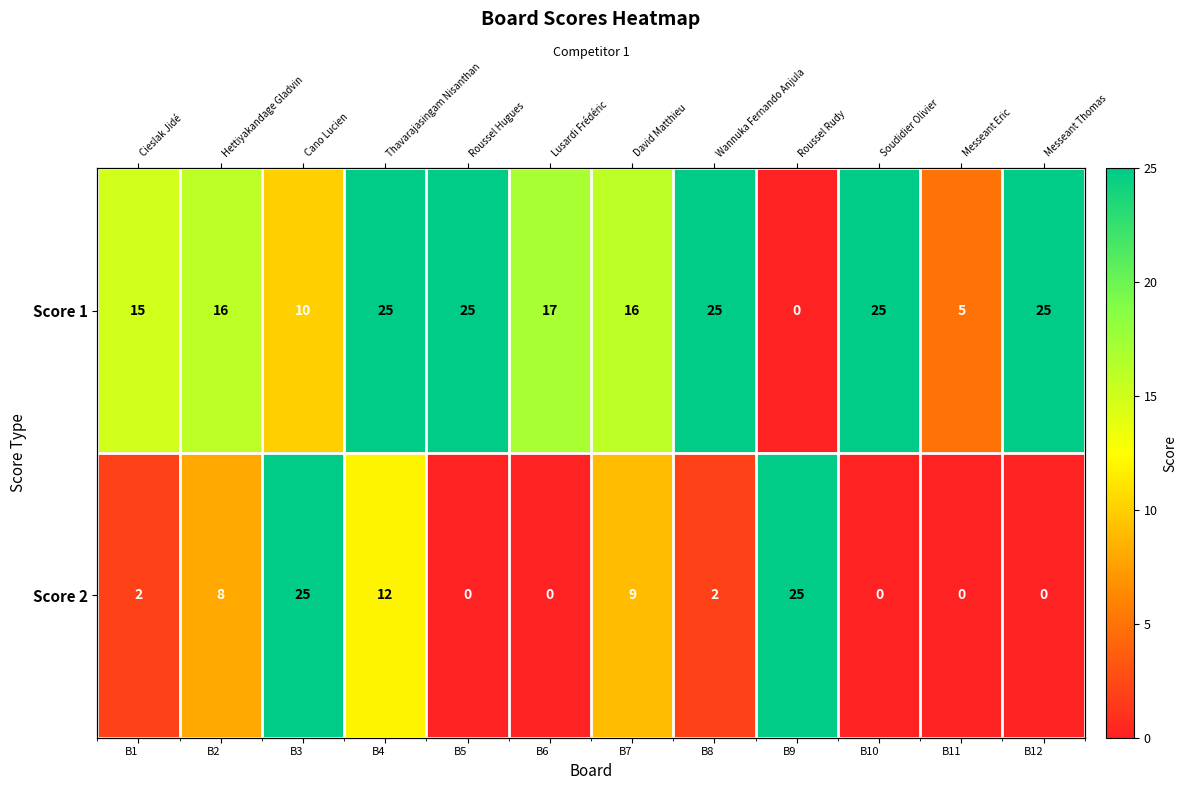

How many data points in Score 2 are above 2?

5